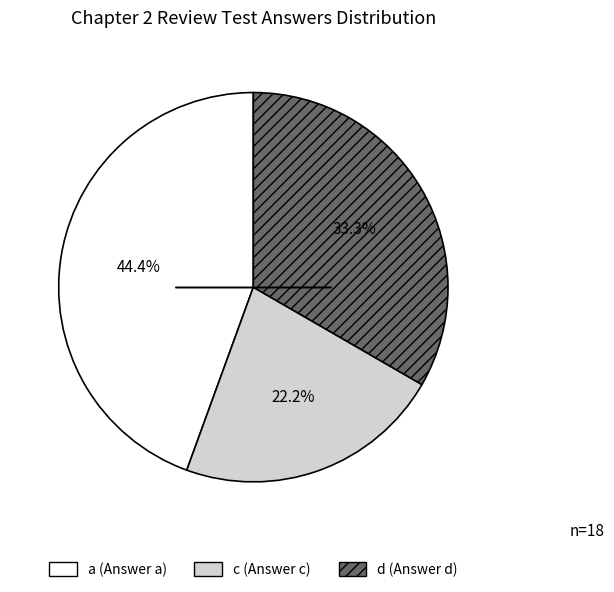

To the nearest percent, what is the difference between the largest and smallest slice percentages?

22%